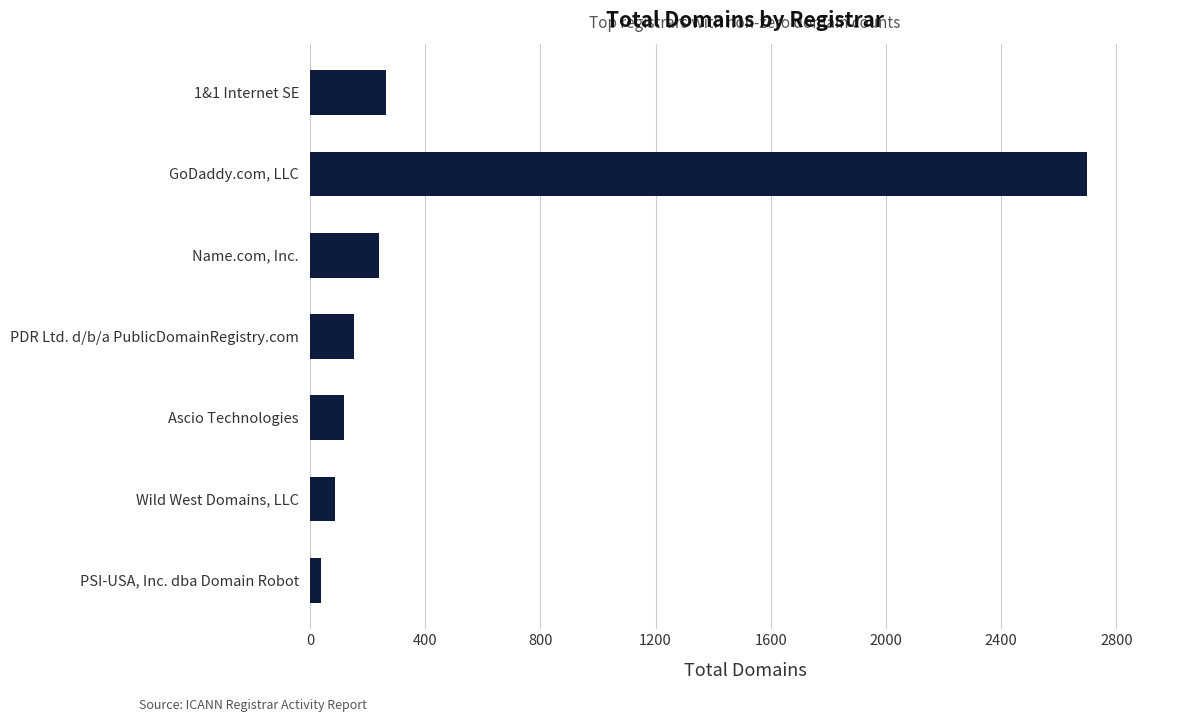

What is the value of the 2nd bar from the top?

2697